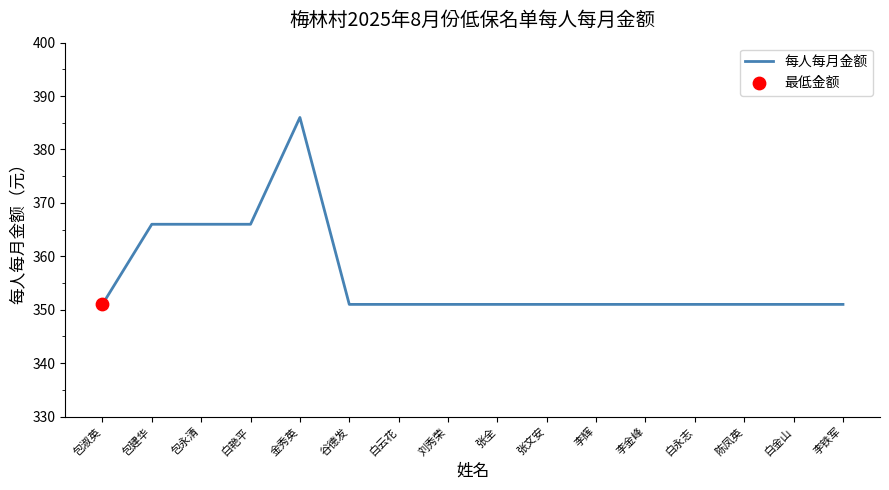

Between 谷德发 and 白艳平, which is larger?

白艳平